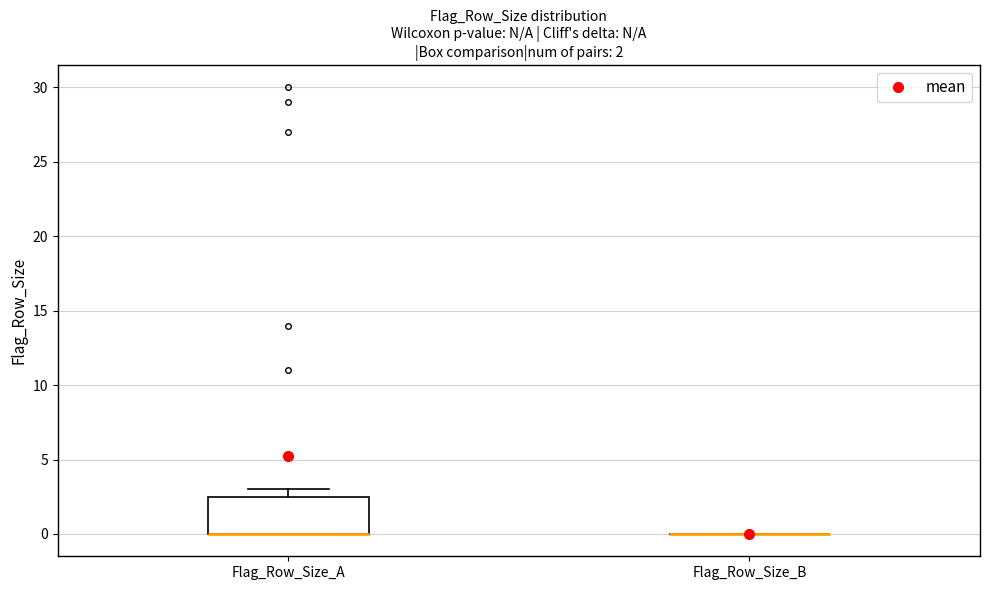

Which box is the tallest, from its lower edge to its upper edge?

Flag_Row_Size_A